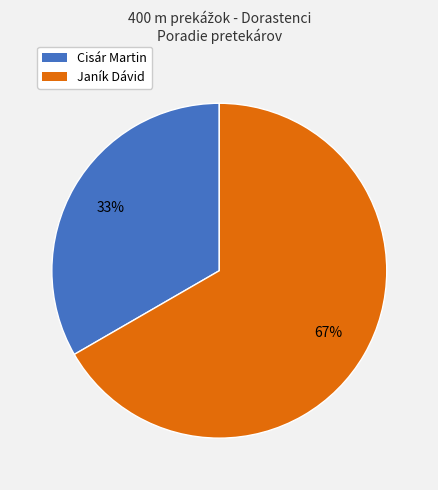

To the nearest percent, what percentage of the pie is Cisár Martin?

33%